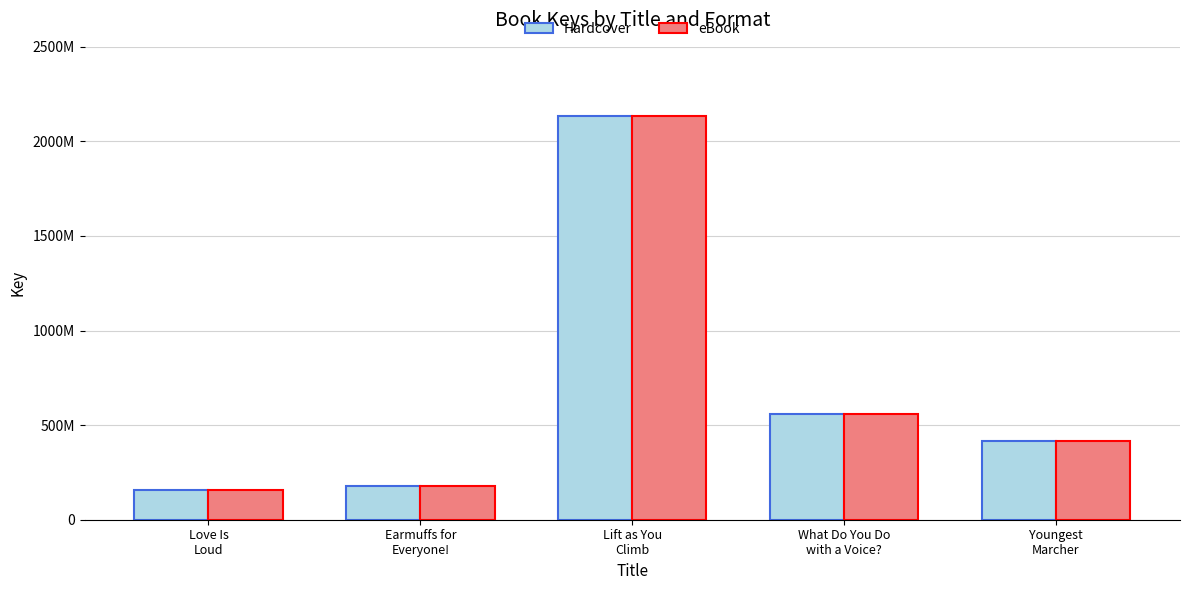

Reading left to right, list all the values displayed in this chart.

Hardcover: 157767755	179446512	2135159444	556504120	414137928
eBook: 157767755	179446512	2135159444	556504120	414137928